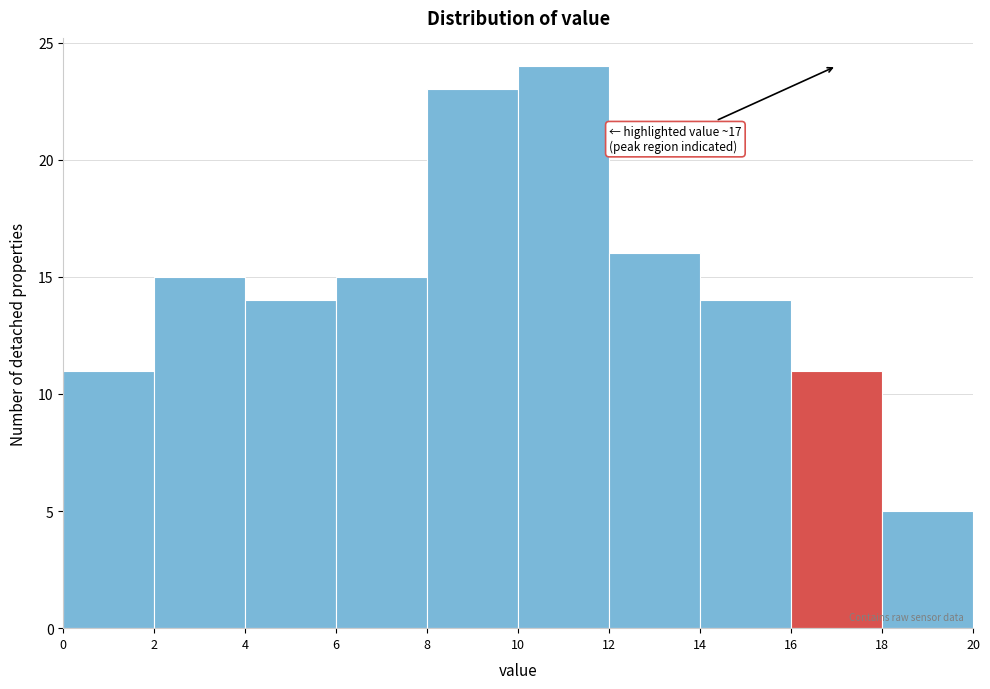

Over which range of the x-axis is the bar tallest?

10 to 12